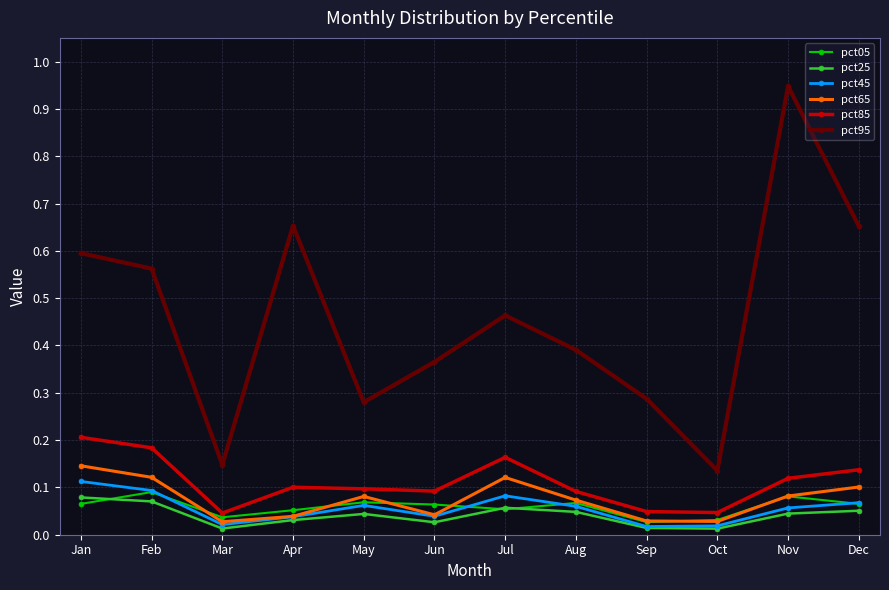

What are all the series names shown in the legend?

pct05, pct25, pct45, pct65, pct85, pct95